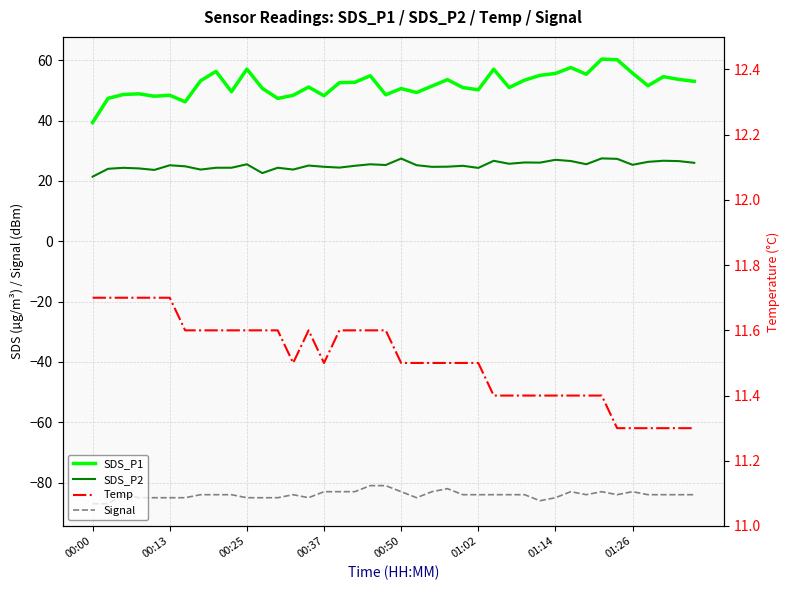

Where is SDS_P1 nearest to the value 49?

00:37